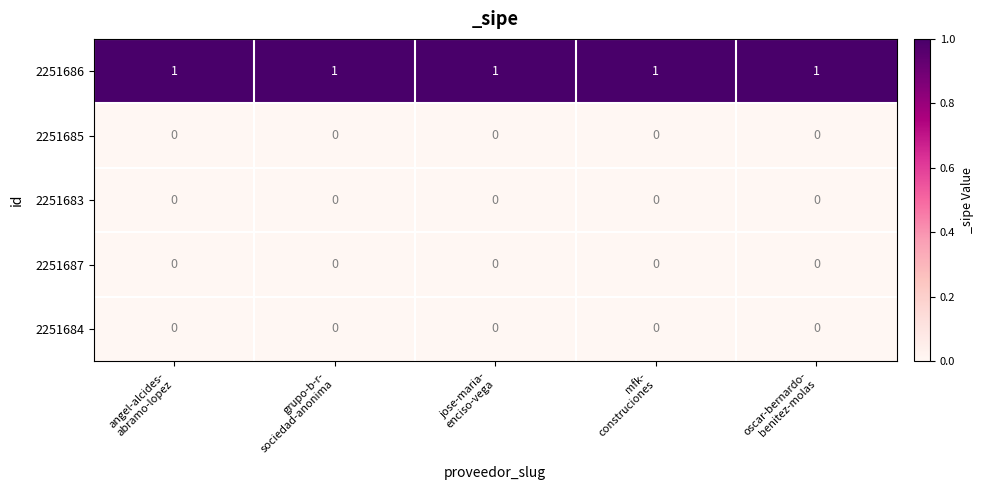

How many categories are shown in the chart?

5